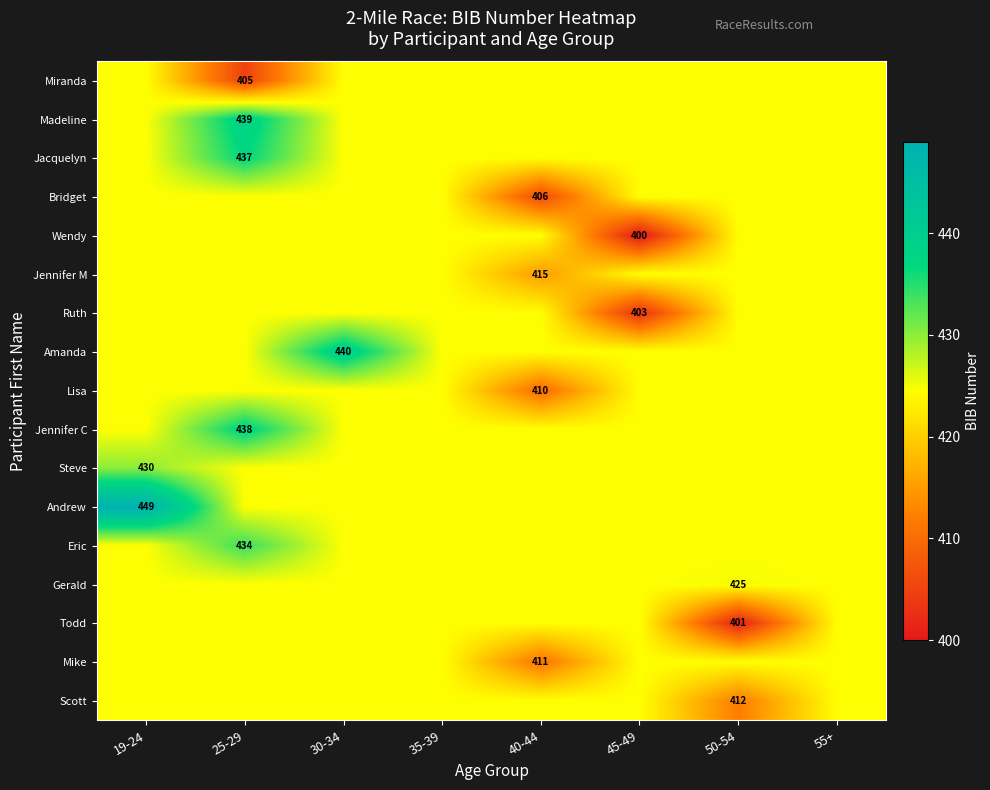

The value of Todd at 50-54 is 401.0. True or false?

True